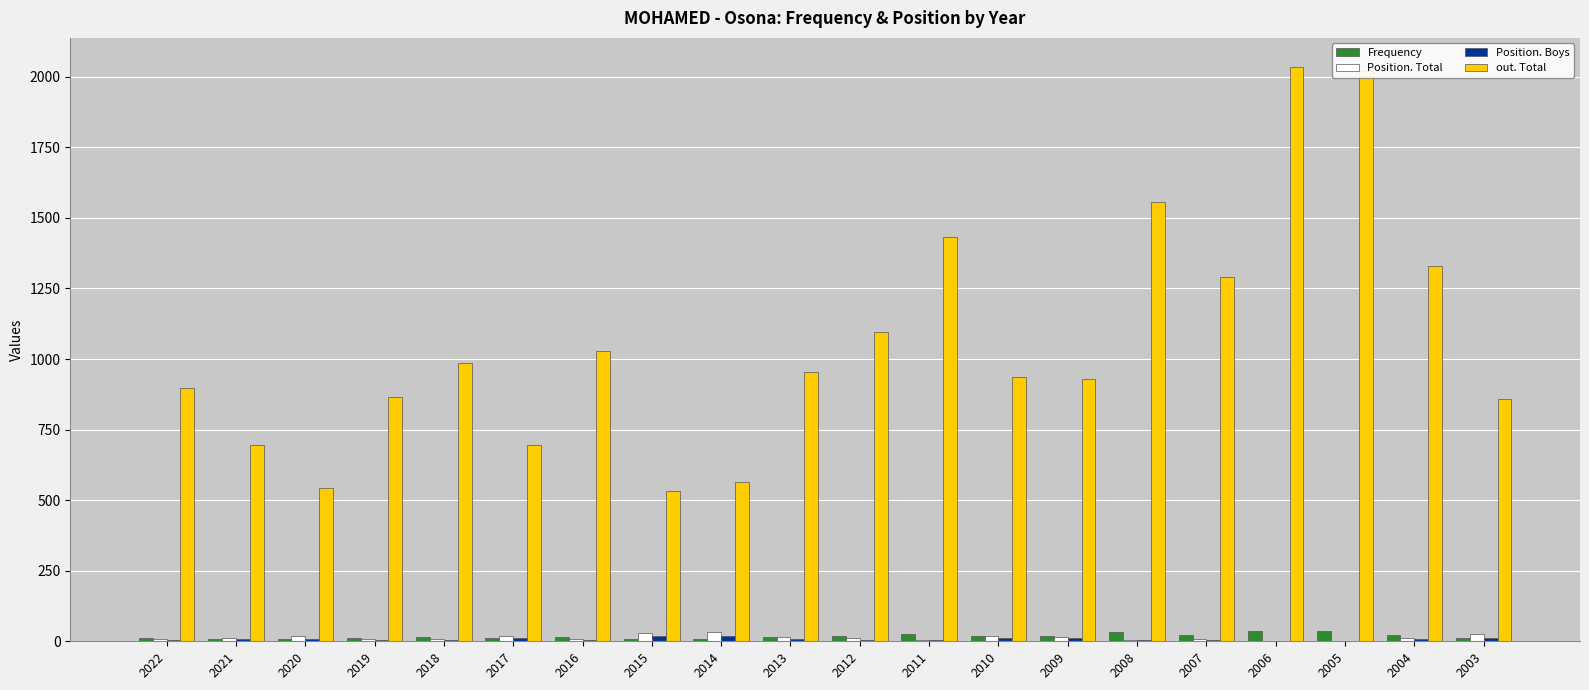

What is the maximum value shown in the chart?

2036